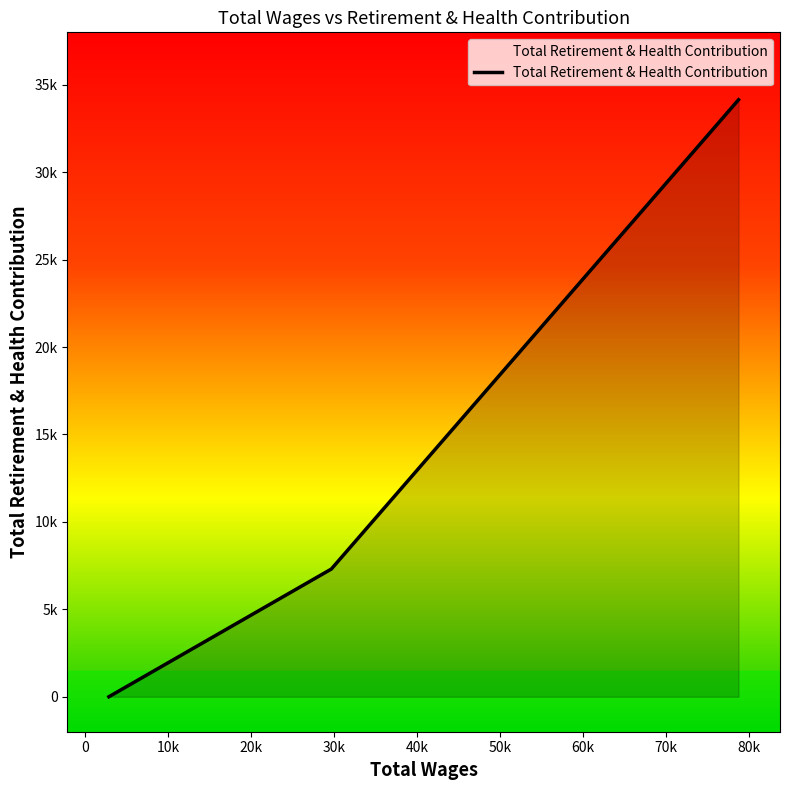

Reading right to left, extract all data points from this chart.

34142	7304	0